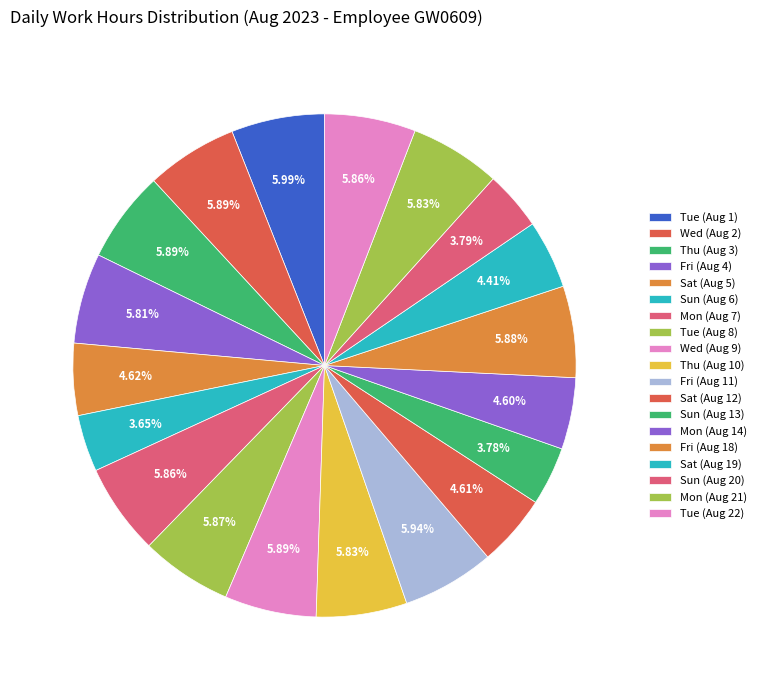

Approximately how many times larger is the value at Mon (Aug 14) compared to Tue (Aug 22)?

0.8